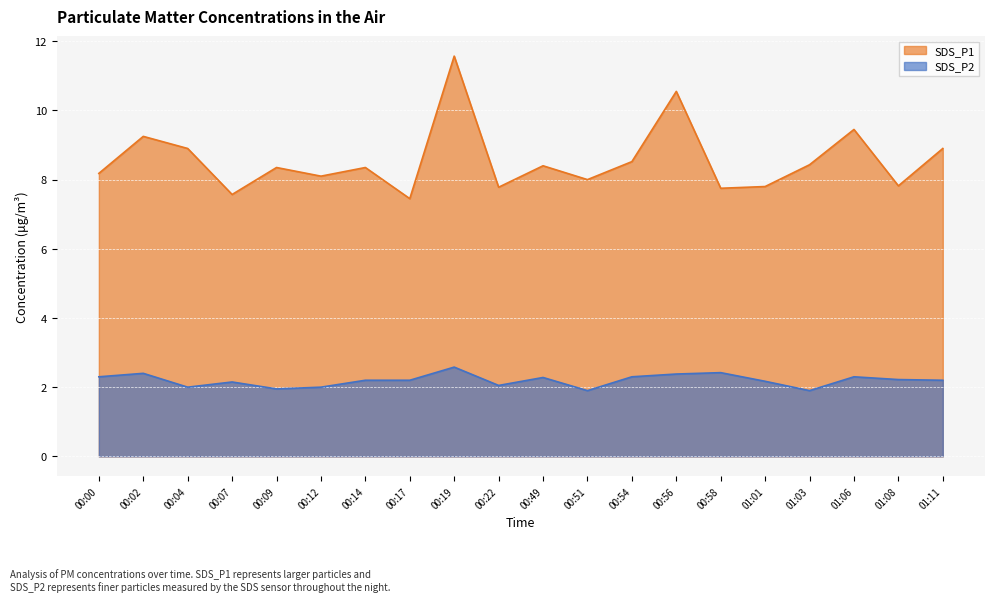

How many data points does each series have?

20